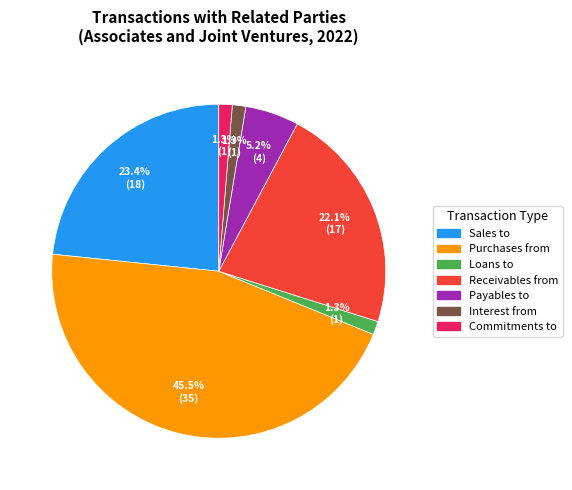

Between Commitments to and Payables to, which is larger?

Payables to